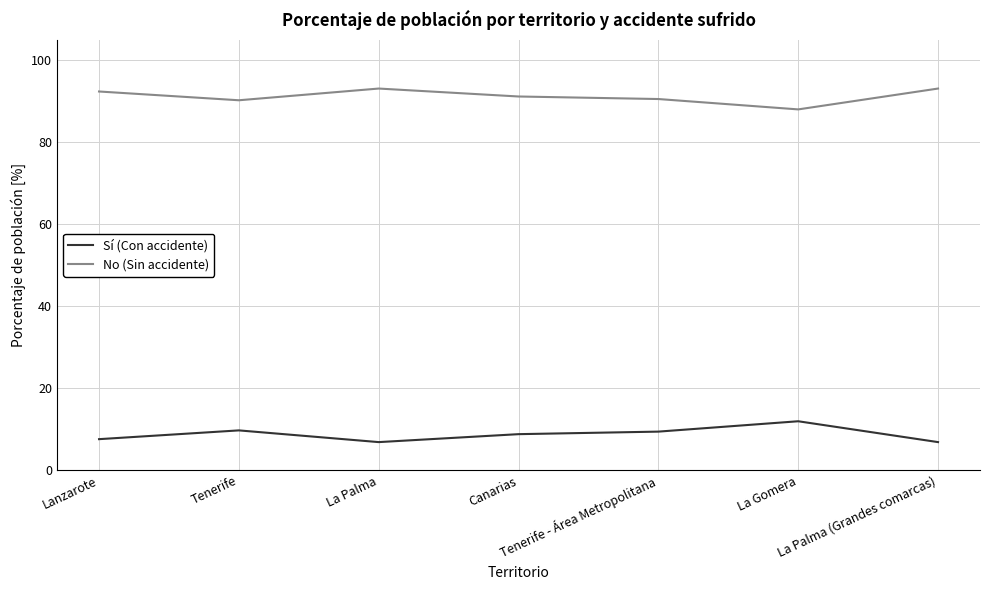

Which series has the largest total across all categories?

No (Sin accidente)